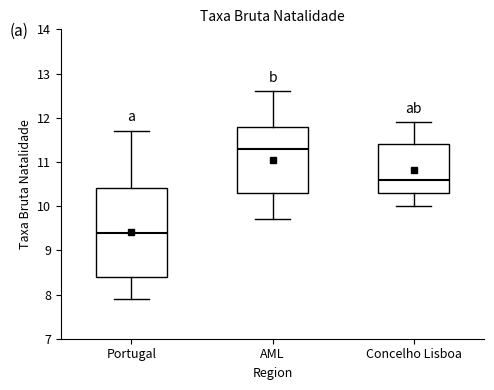

Which box's median line is the highest?

AML